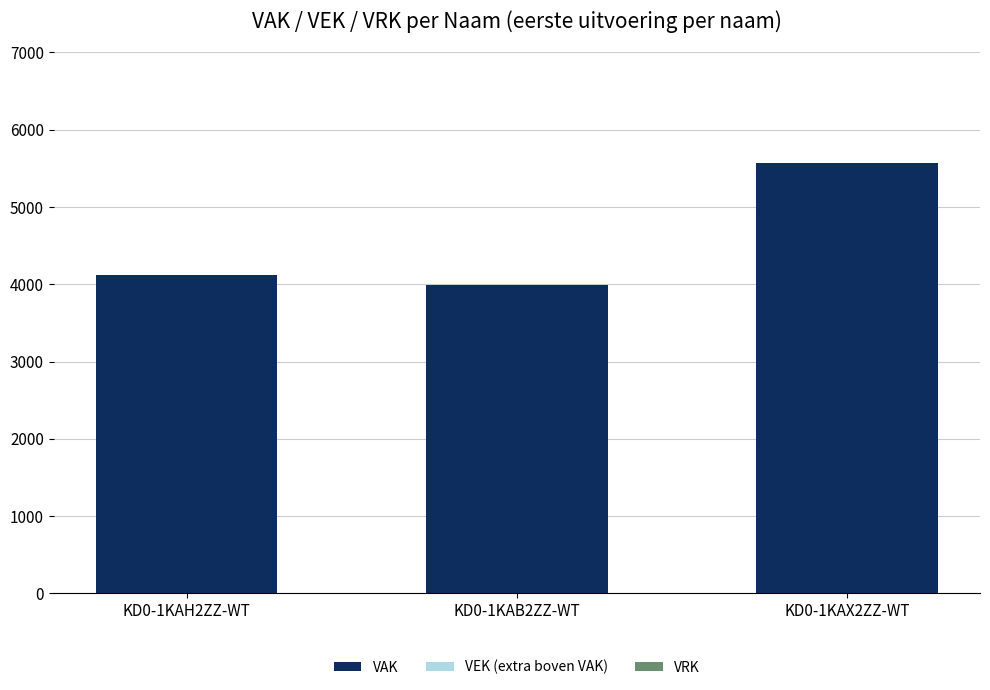

What is the highest value of the VAK series?

5568